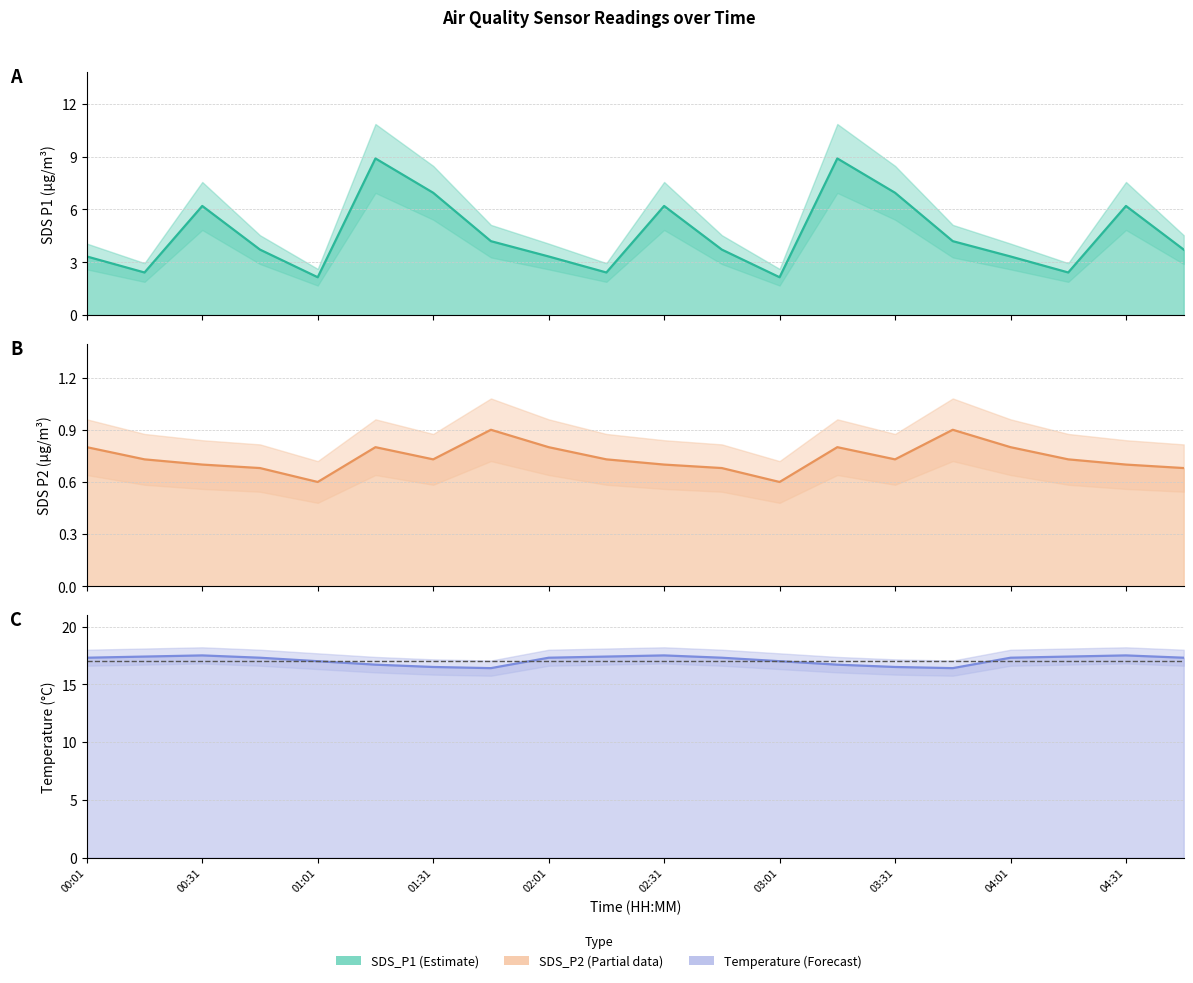

What is the difference between the highest and lowest values at 00:46?

16.6